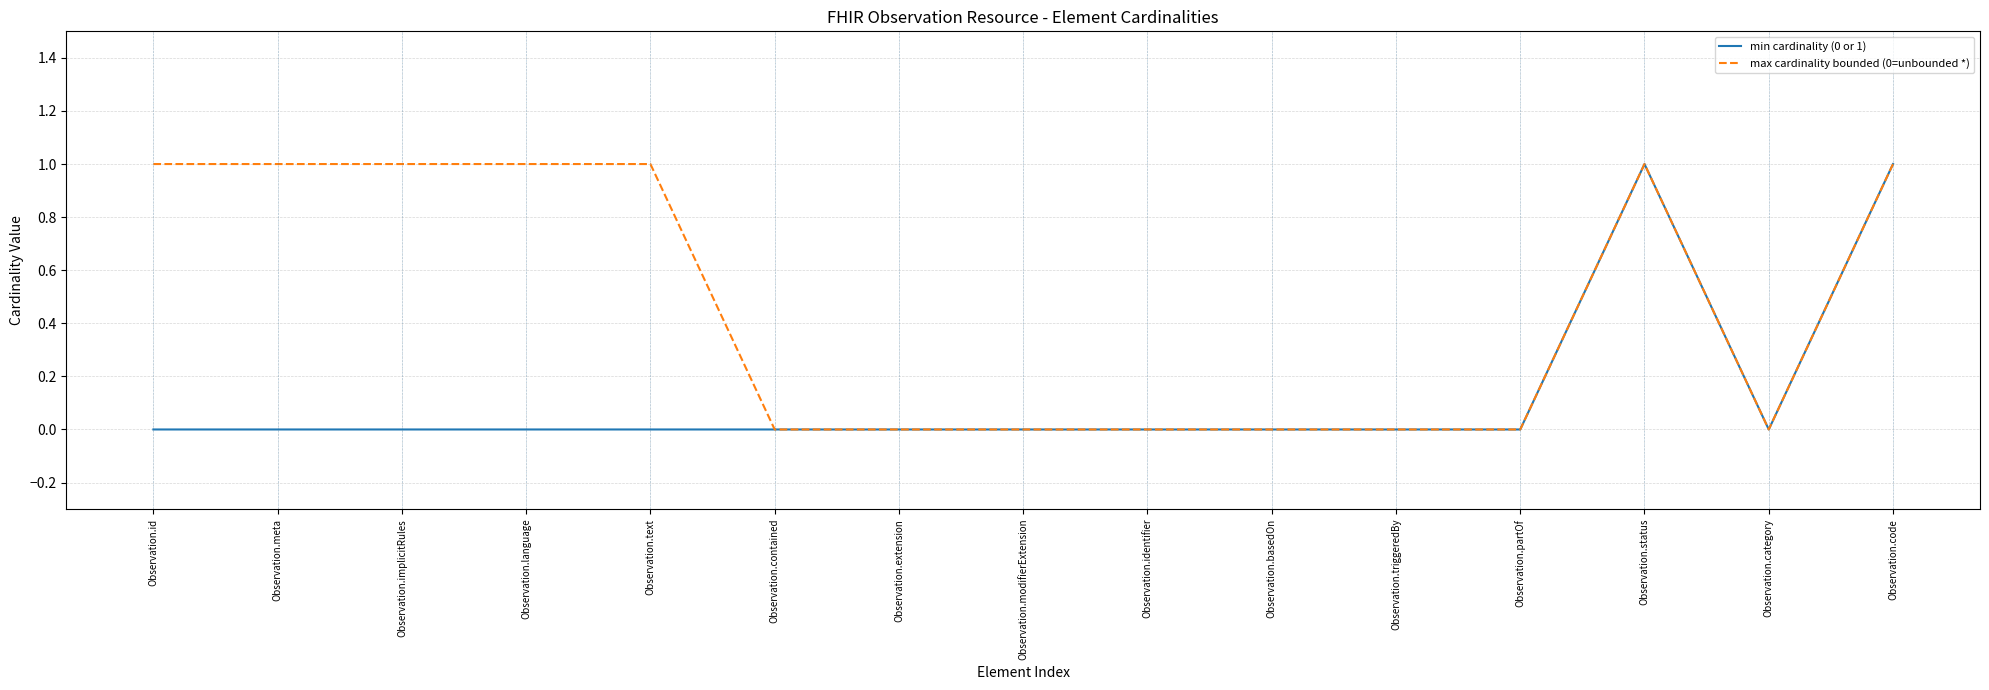

Reading left to right, list all the values displayed in this chart.

min cardinality (0 or 1): 0	0	0	0	0	0	0	0	0	0	0	0	1	0	1
max cardinality bounded (0=unbounded *): 1	1	1	1	1	0	0	0	0	0	0	0	1	0	1